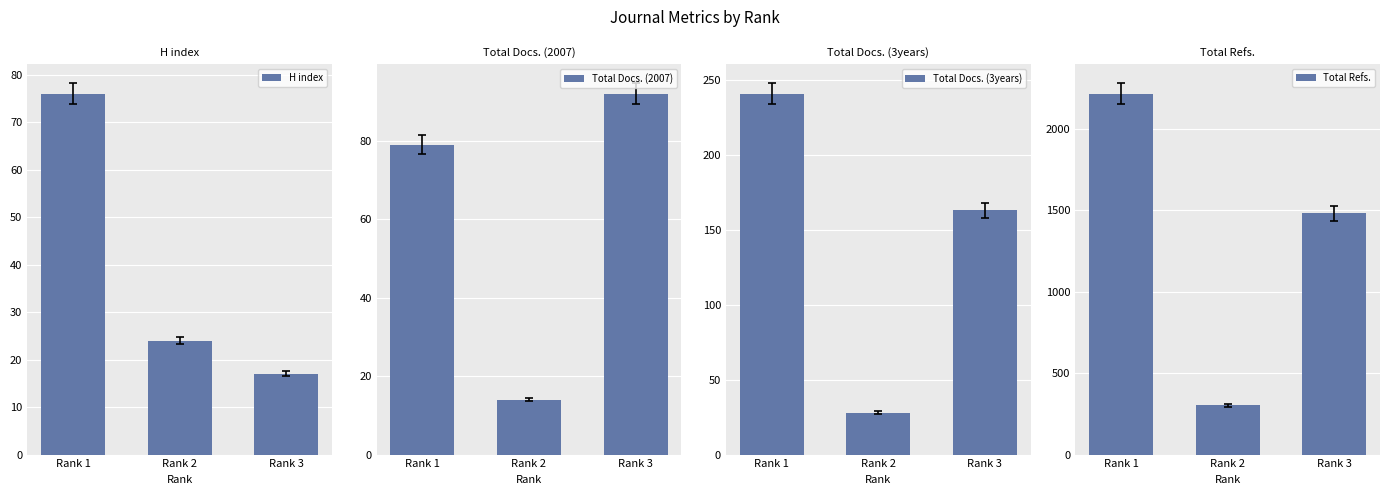

Which series changed the most between Rank 2 and Rank 3?

Total Refs.